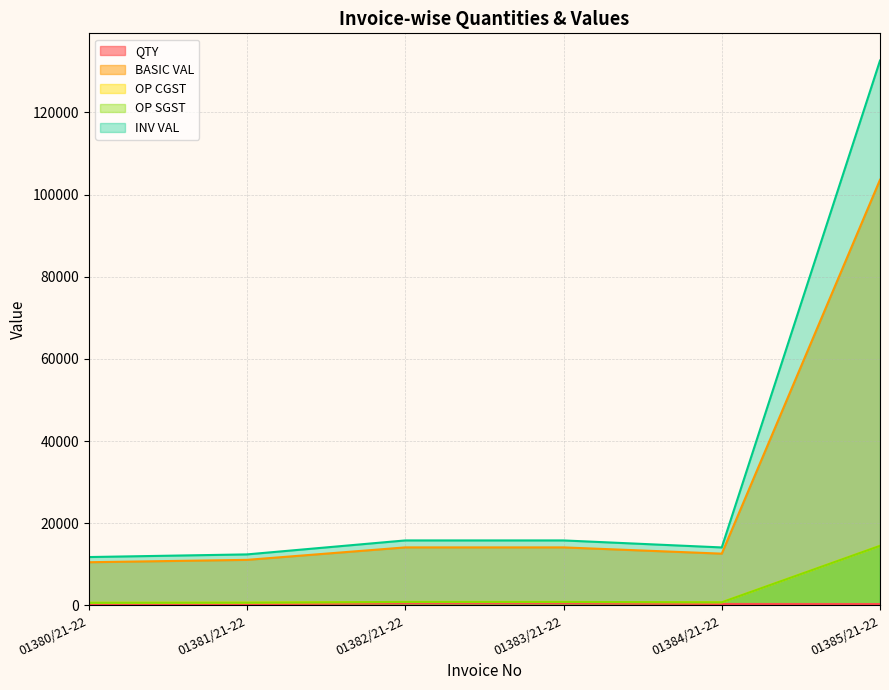

True or false: QTY and OP CGST cross at least once.

False